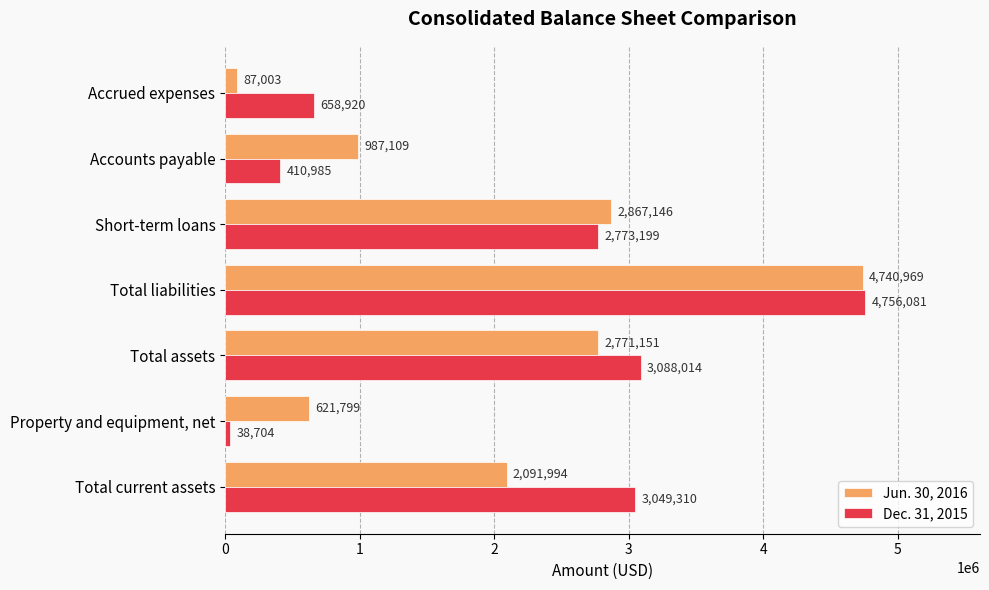

How many data points does each series have?

7